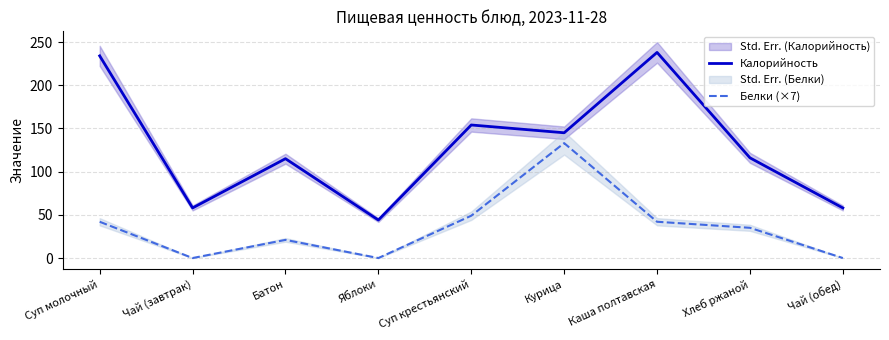

The value of Калорийность at Суп крестьянский is 240. True or false?

False